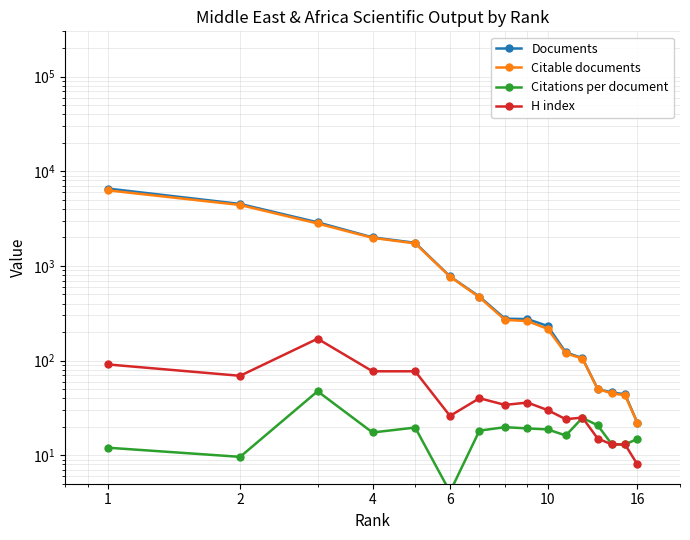

Reading left to right, list all the values displayed in this chart.

Documents: 6557.0	4507.0	2883.0	2000.0	1752.0	774.0	473.0	277.0	274.0	232.0	122.0	106.0	50.0	46.0	44.0	22.0
Citable documents: 6280.0	4396.0	2802.0	1976.0	1727.0	770.0	465.0	269.0	261.0	216.0	119.0	105.0	50.0	45.0	43.0	22.0
Citations per document: 12.0	9.6	47.4	17.4	19.6	4.1	18.2	19.8	19.2	18.7	16.2	24.8	20.7	13.0	13.0	14.9
H index: 91.0	69.0	170.0	77.0	77.0	26.0	40.0	34.0	36.0	30.0	24.0	25.0	15.0	13.0	13.0	8.0